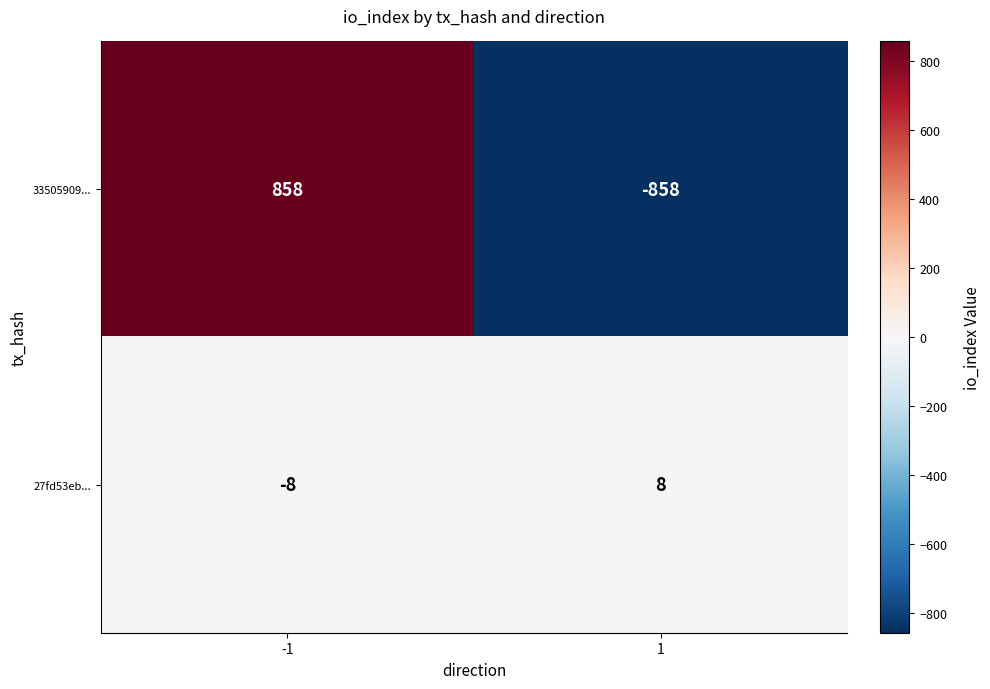

What is the difference between the maximum and minimum values in the 33505909... series?

1716